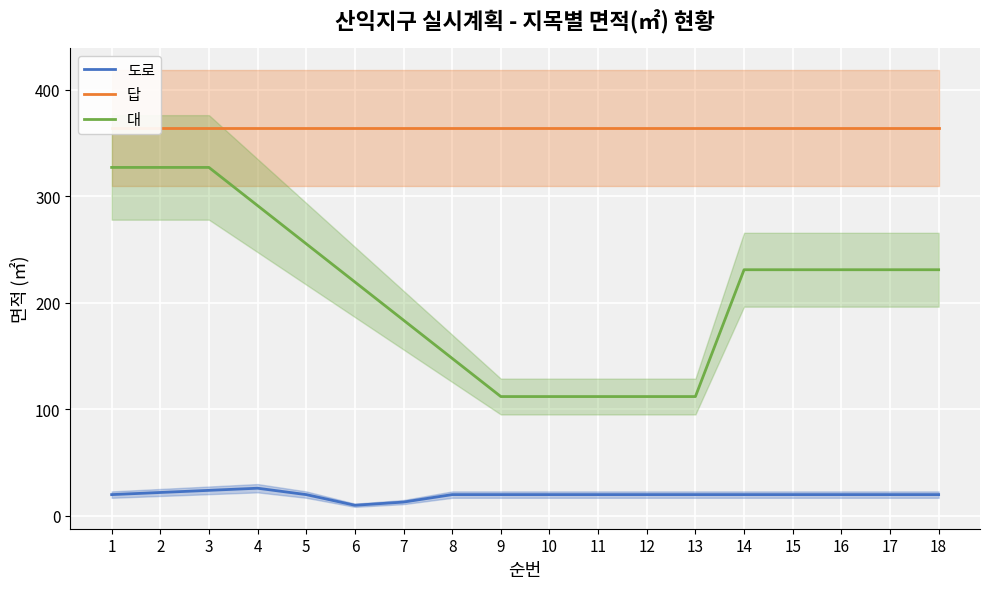

True or false: 도로 and 대 cross at least once.

False